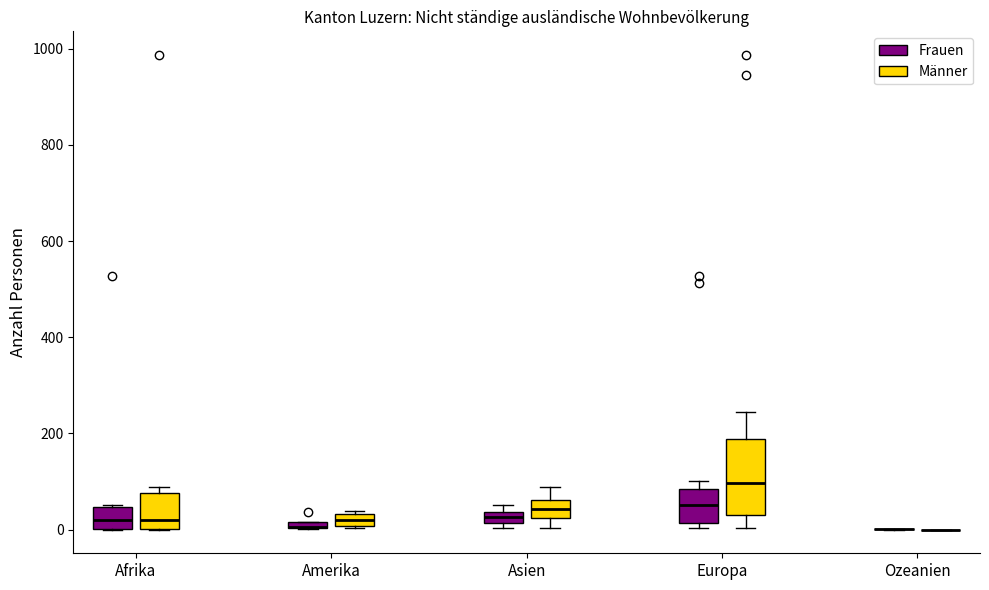

Which box is the tallest, from its lower edge to its upper edge?

Europa (Männer)